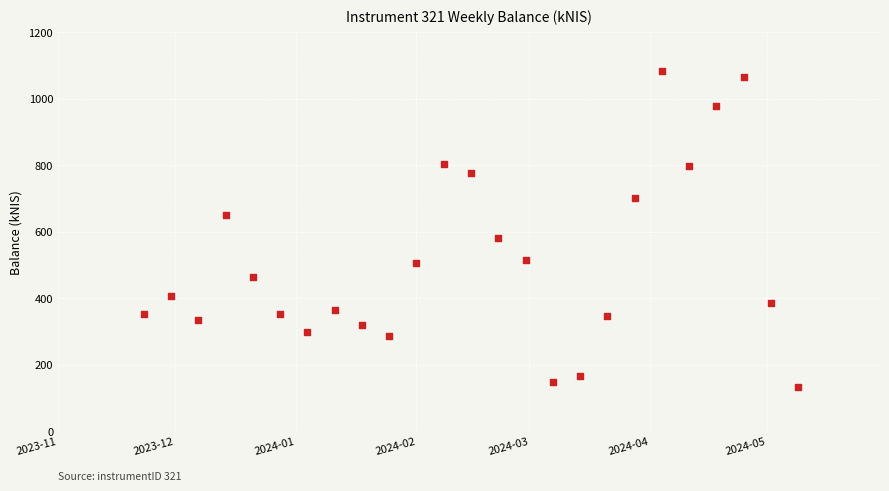

What is the range of X values (max minus min)?

168.0